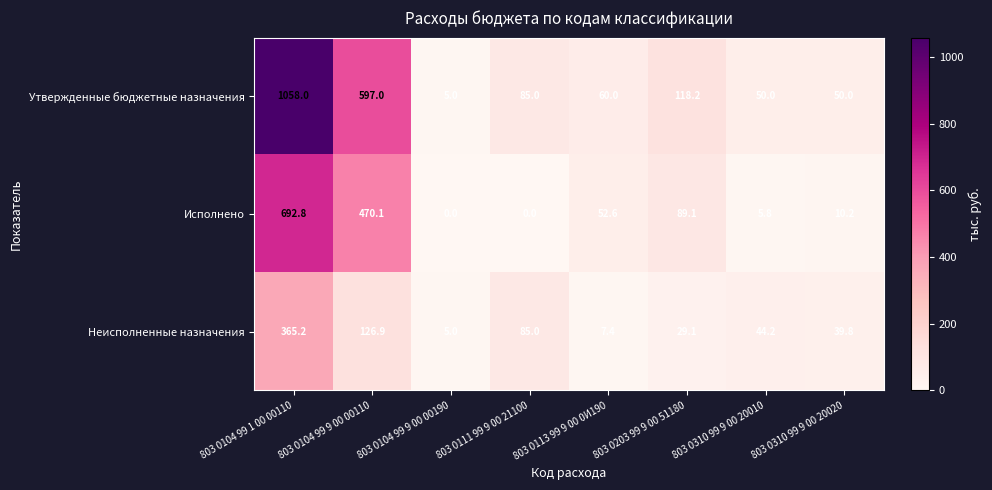

Read the Утвержденные бюджетные назначения value at 803 0104 99 9 00 00190.

5.0